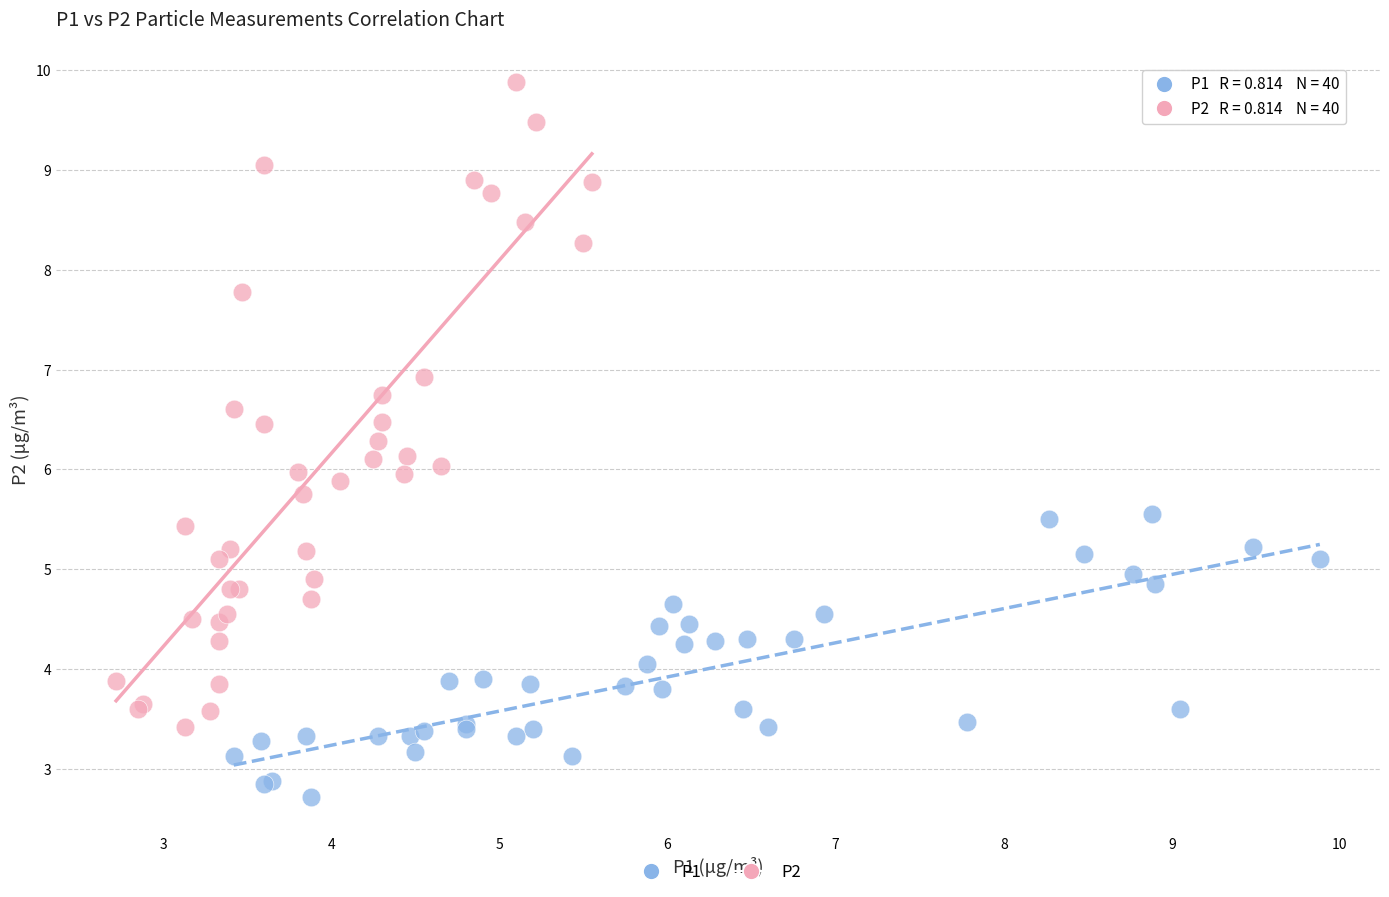

Which series reaches the minimum Y coordinate?

P1